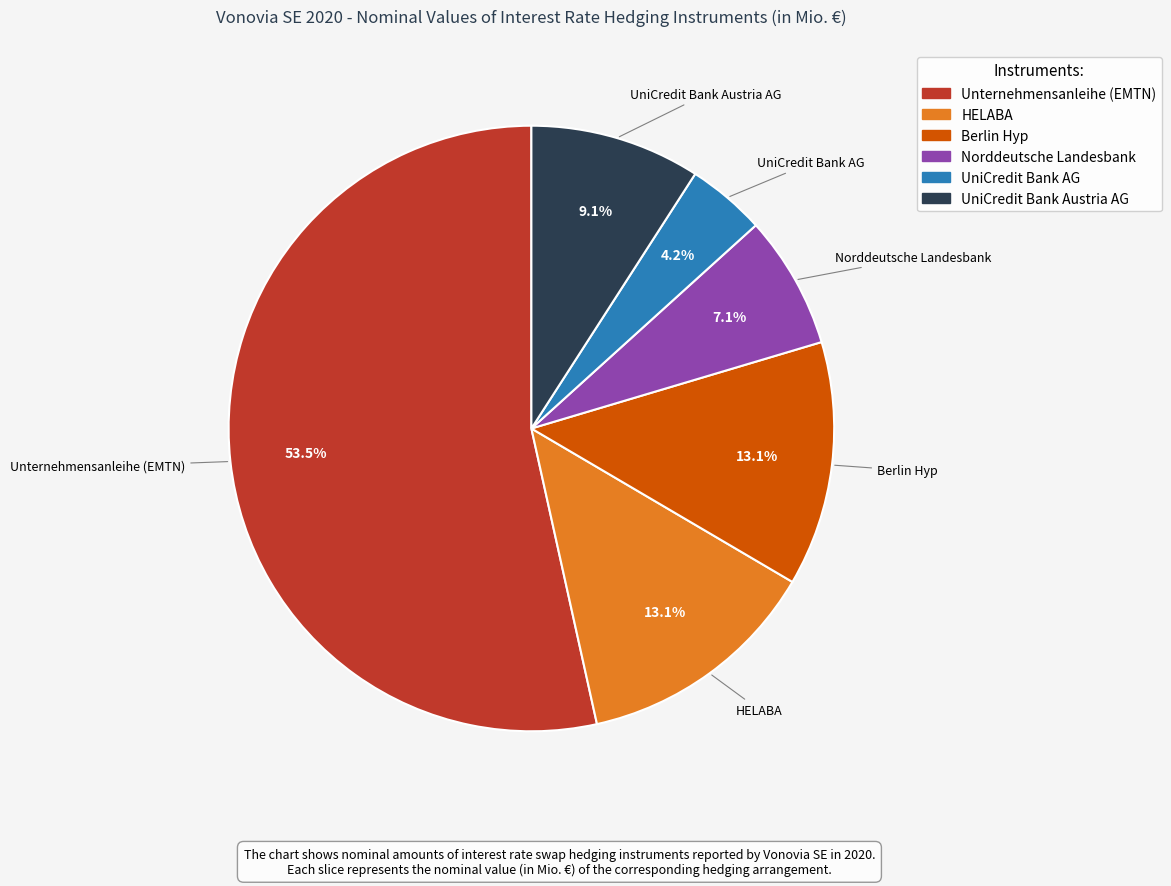

To the nearest percent, what is the combined percentage of UniCredit Bank Austria AG and Berlin Hyp?

22%